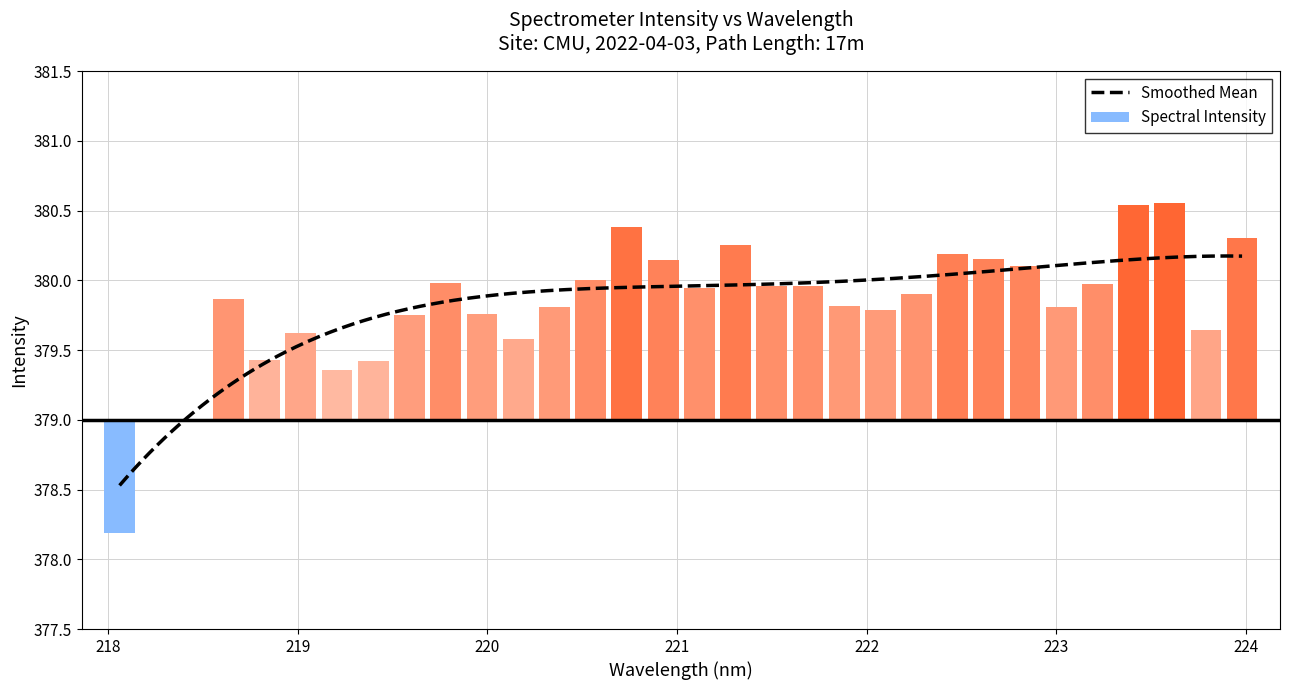

What is the value of the 32nd bar from the left?

1.3